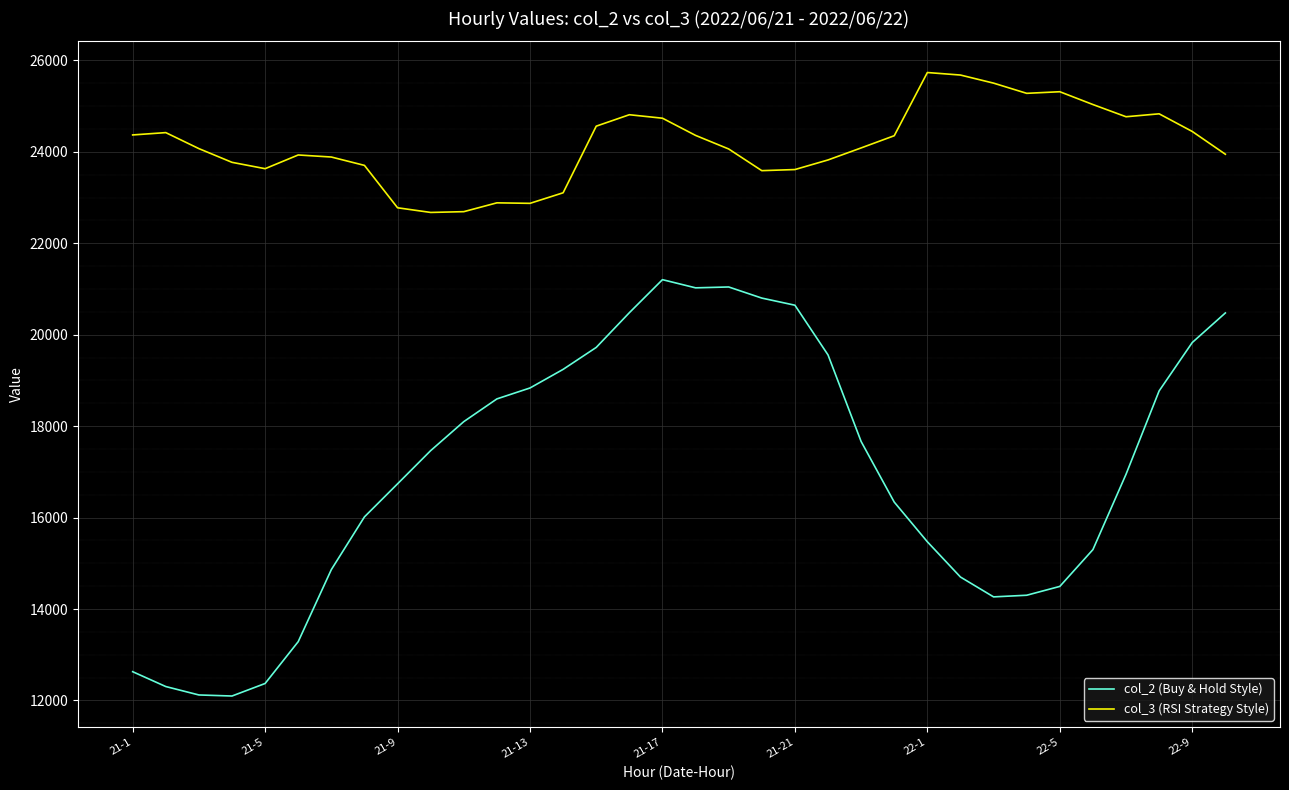

What is the difference between the maximum and minimum values in the col_2 (Buy & Hold Style) series?

9106